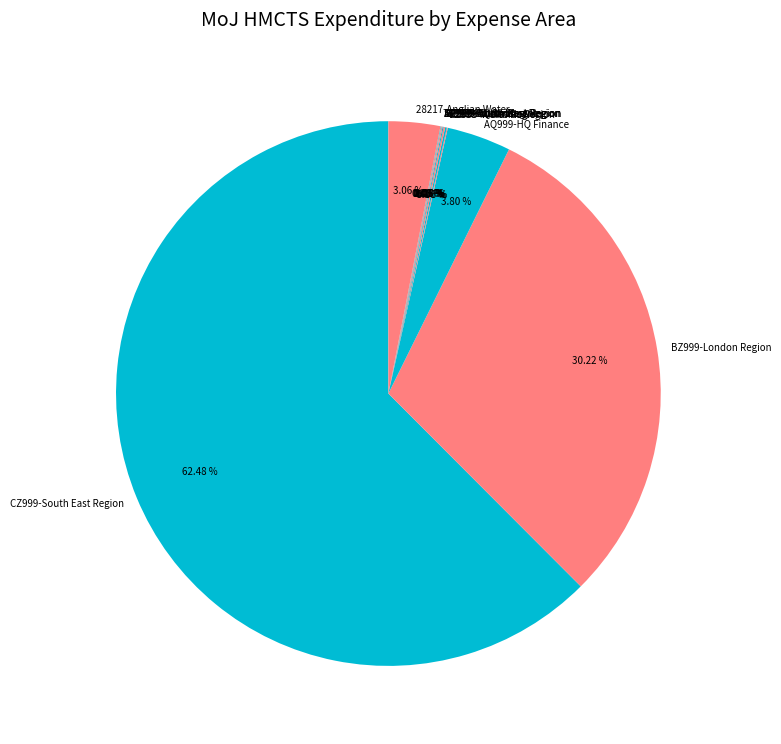

Does CZ999-South East Region represent more than half of the total?

Yes